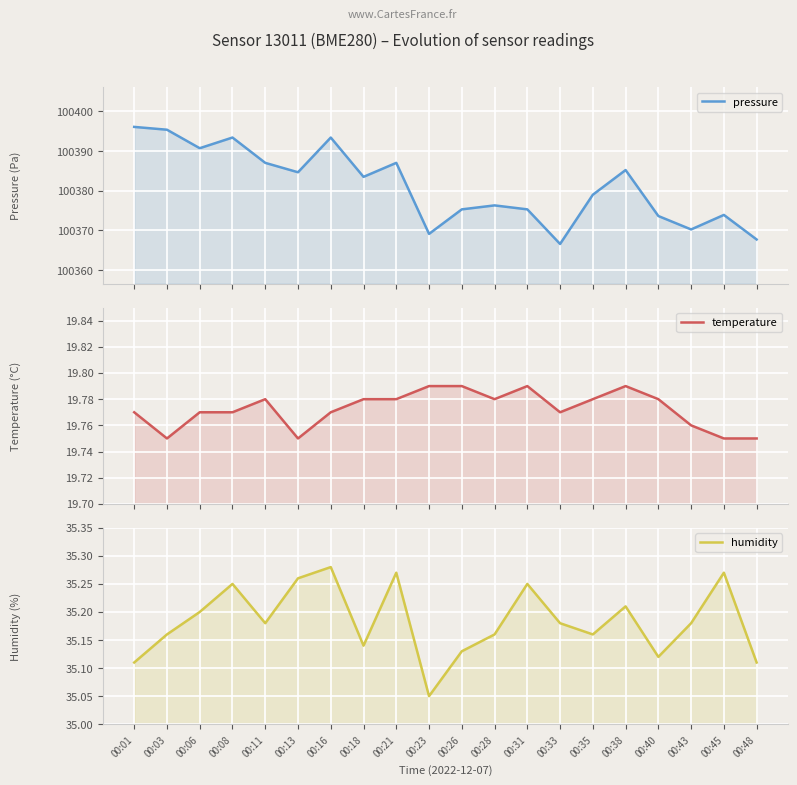

What is the maximum value shown in the chart?

100396.1